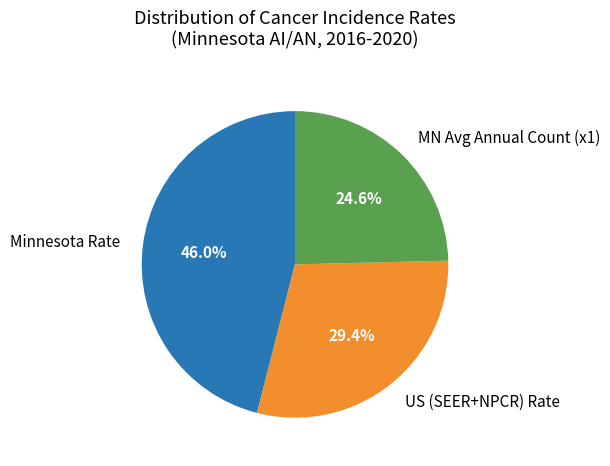

Is there any slice that represents more than half of the pie?

No